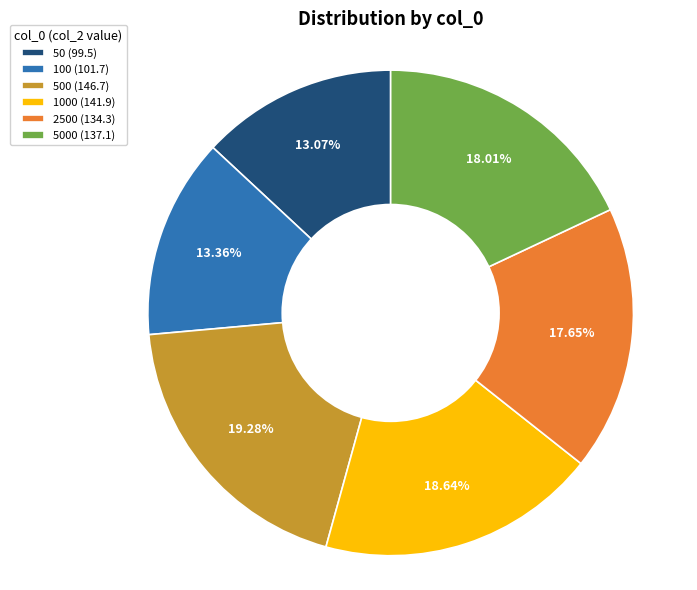

Is there a majority slice in this chart?

No